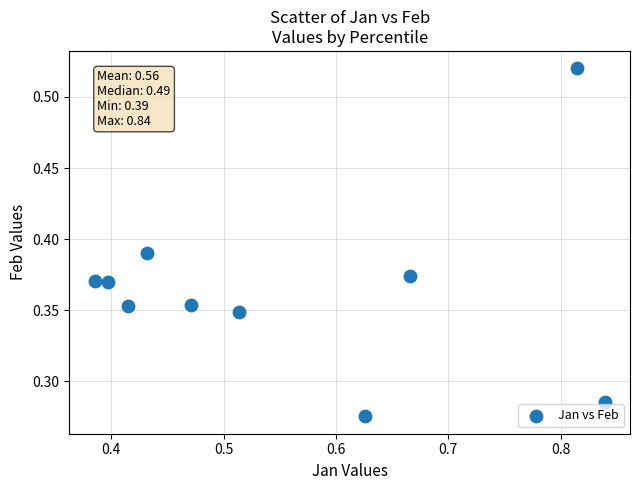

What is the average X value?

0.6